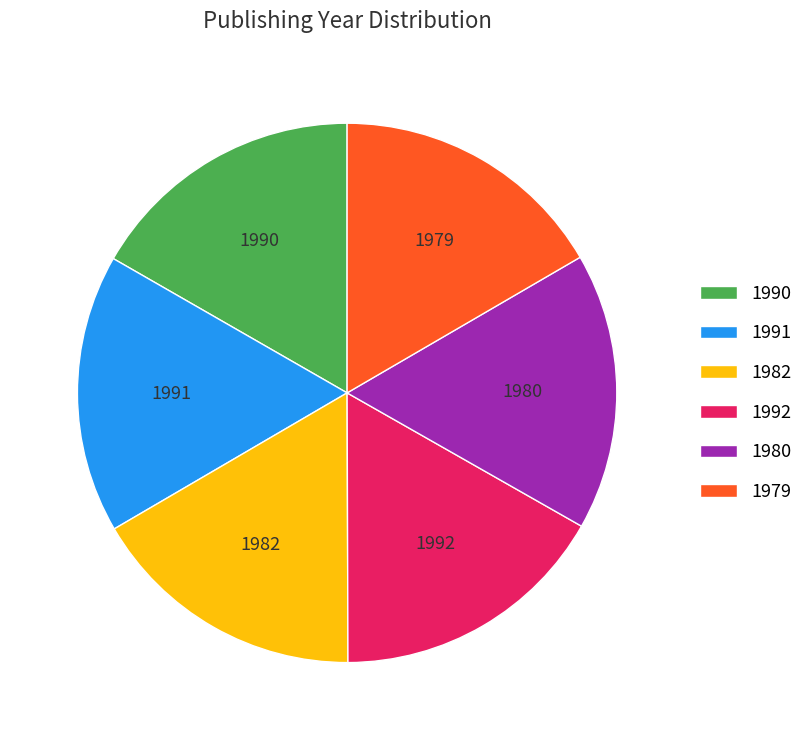

Is it true that 1992 is 17% of the pie?

True